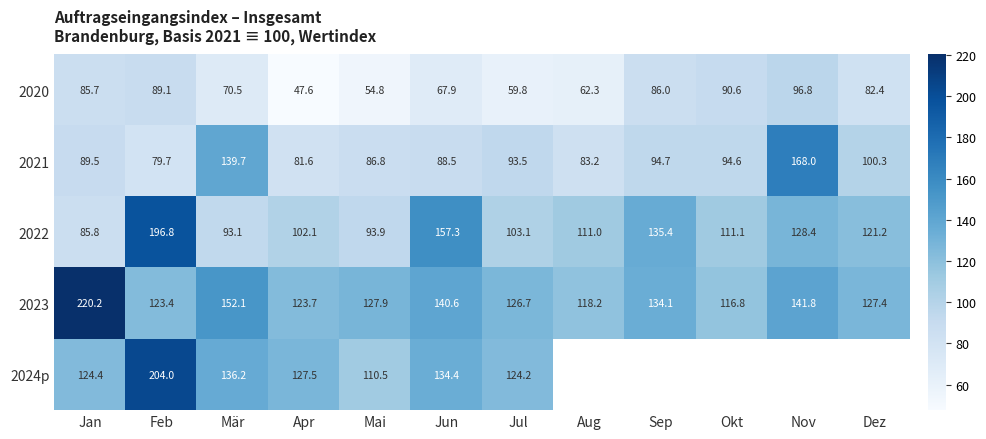

What is the sum of all 2021 values?

1200.1